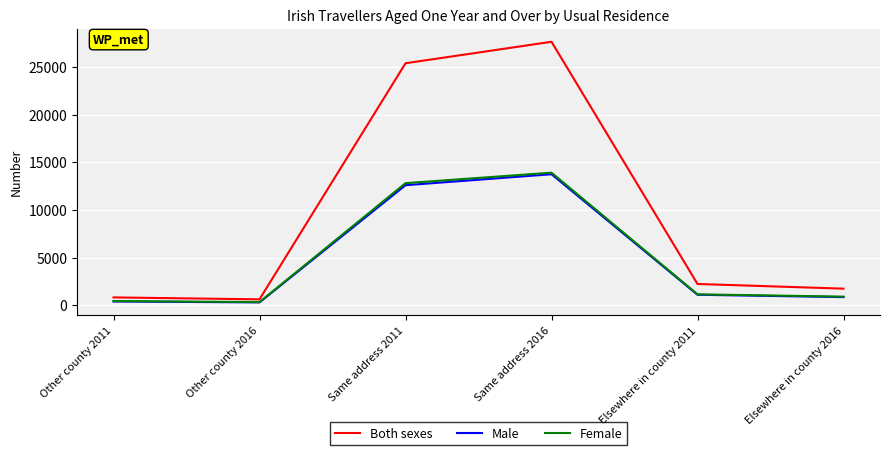

Is it true that Both sexes equals 607 at Other county 2016?

True